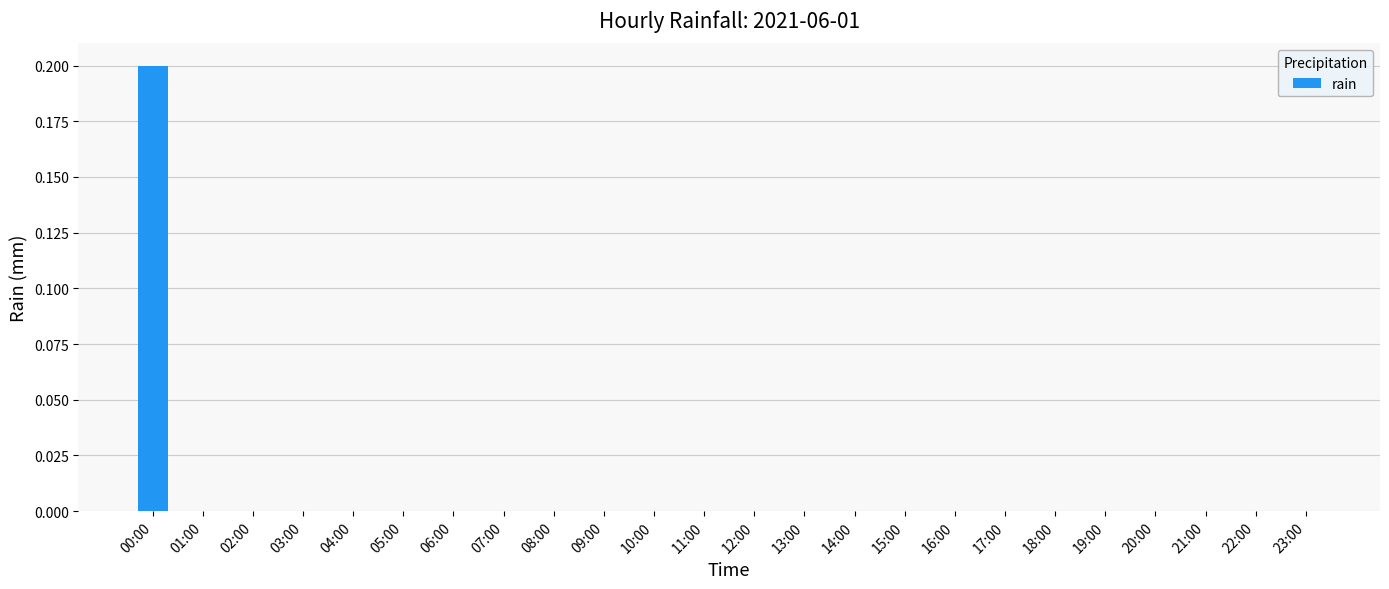

The chart shows a value of -0.1 at 20:00. True or false?

False